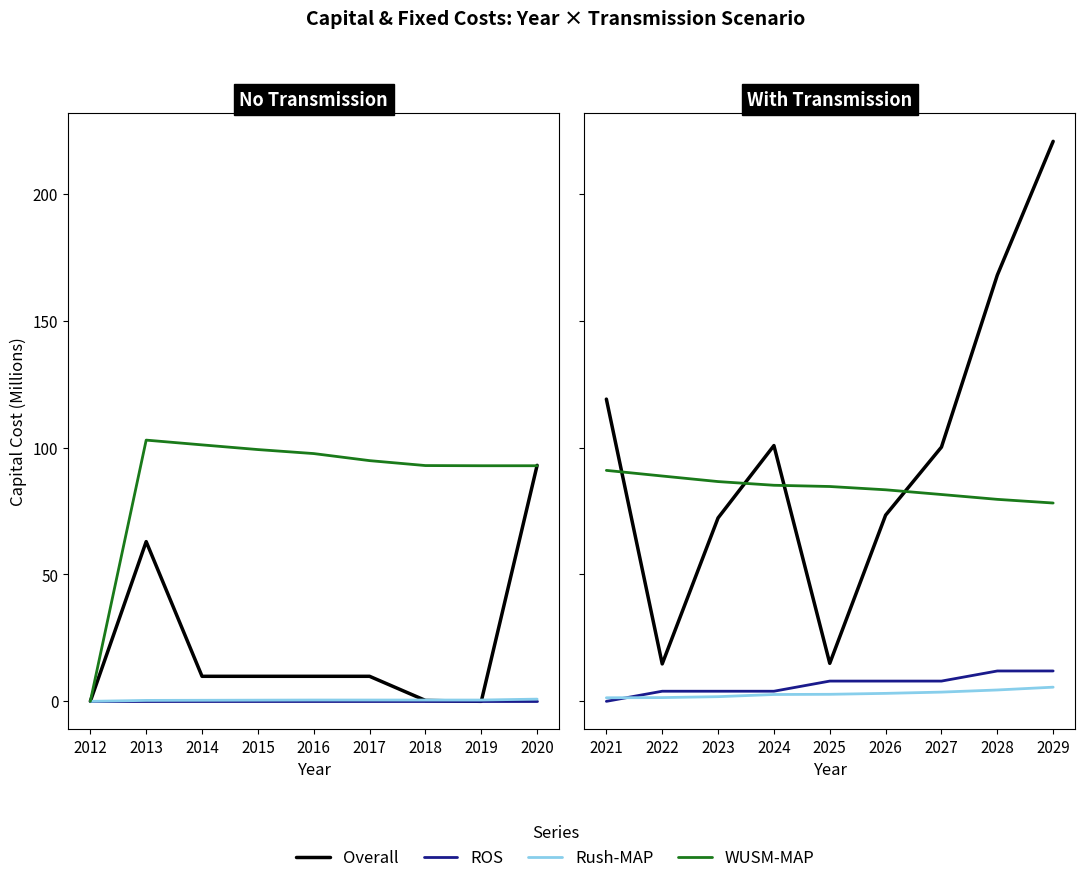

Is it true that Overall equals 27.6 at 2014?

False